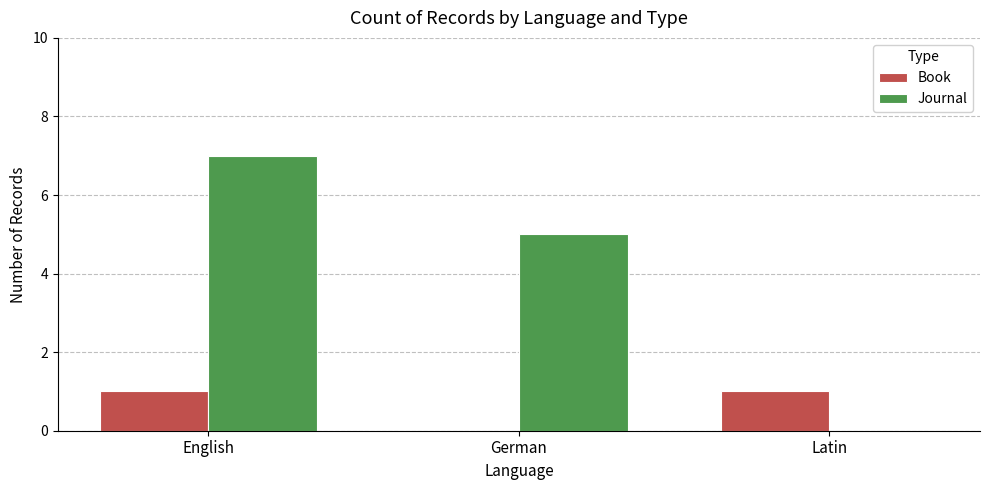

At which category is the sum across all series the highest?

English